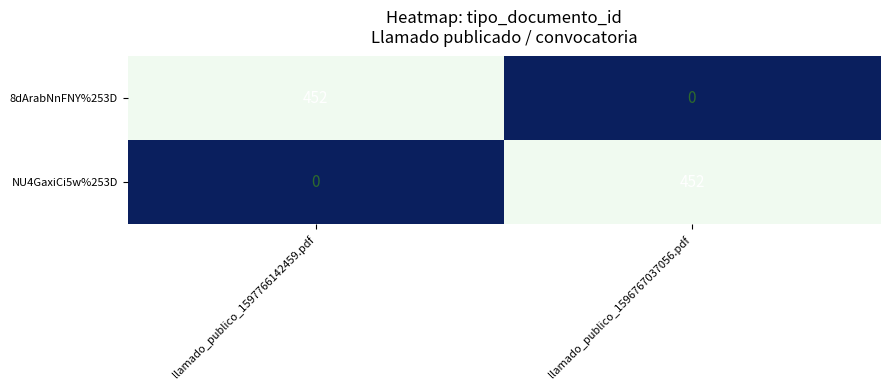

What is the highest value of the NU4GaxiCi5w%253D series?

452